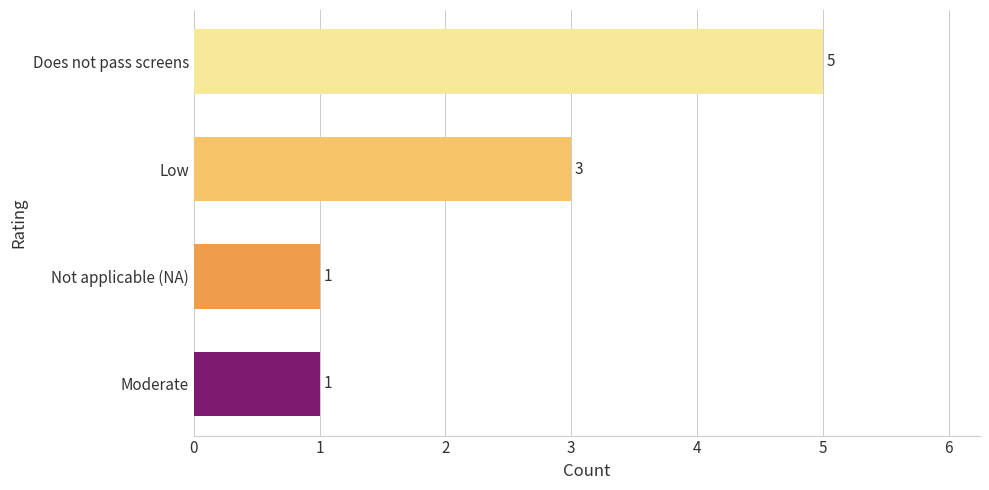

Count the values in the range 1 to 5.

4